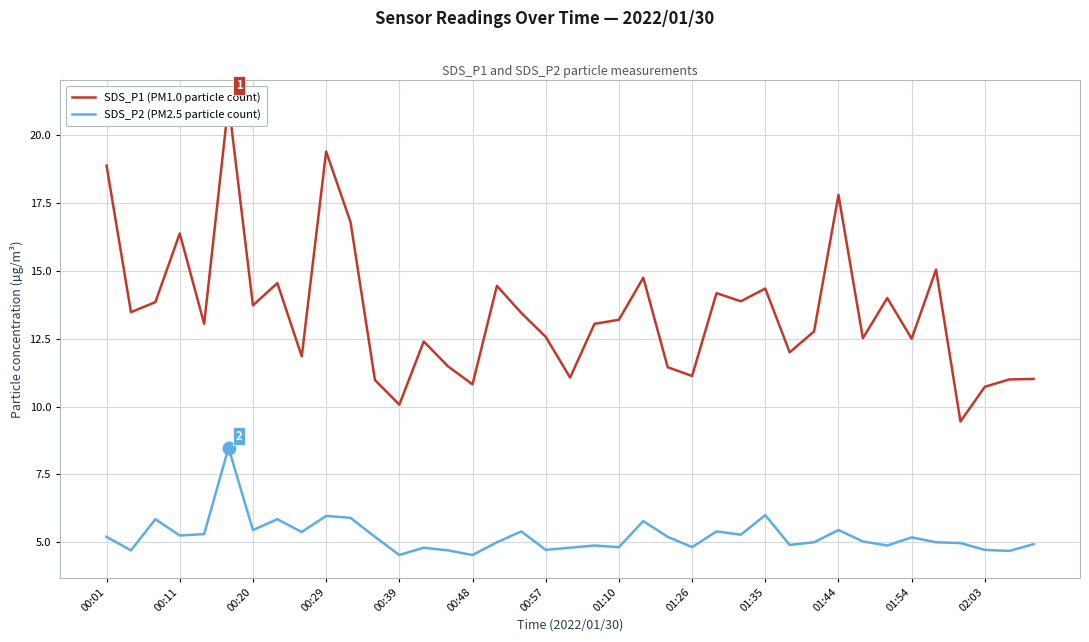

Where is SDS_P2 (PM2.5 particle count) nearest to the value 6?

01:35